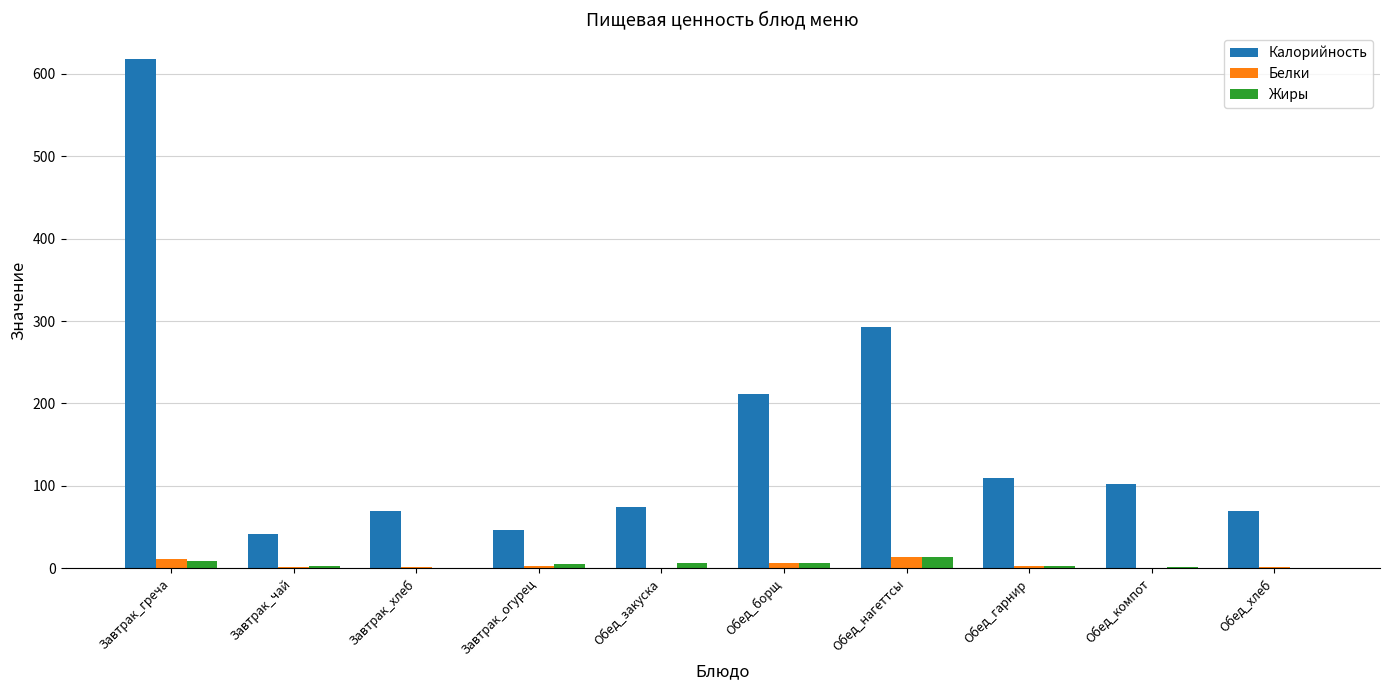

Which label corresponds to the largest value in the chart?

Завтрак_греча